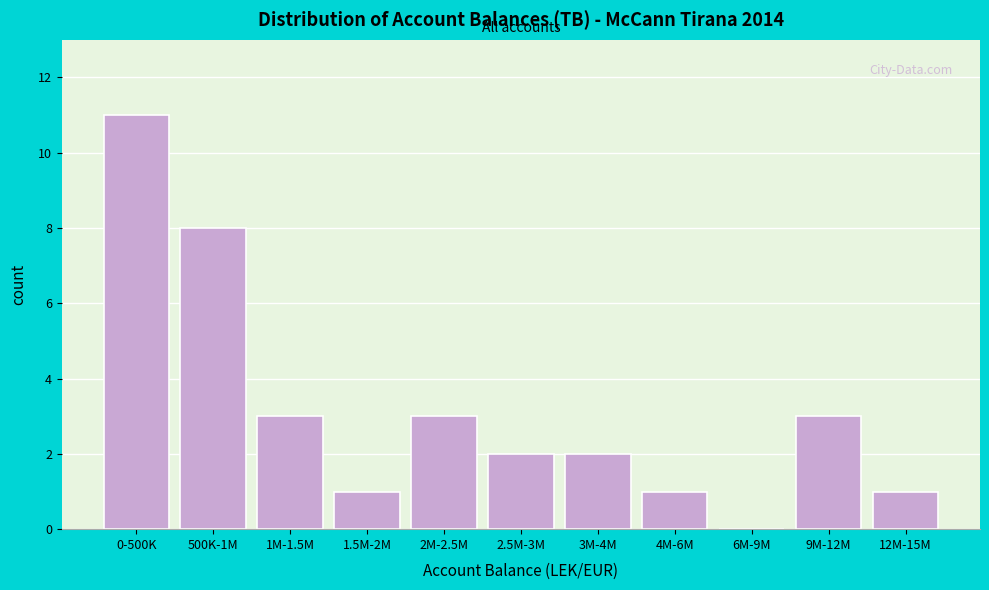

Reading left to right, transcribe all the data shown in this chart.

0-500K=11	500K-1M=8	1M-1.5M=3	1.5M-2M=1	2M-2.5M=3	2.5M-3M=2	3M-4M=2	4M-6M=1	6M-9M=0	9M-12M=3	12M-15M=1